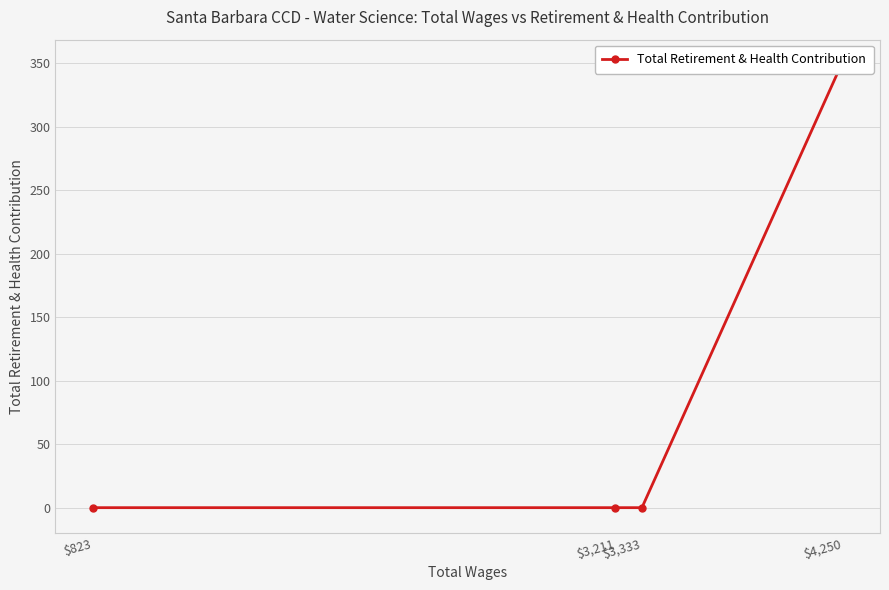

True or false: the data shows 500 at $4,250.

False